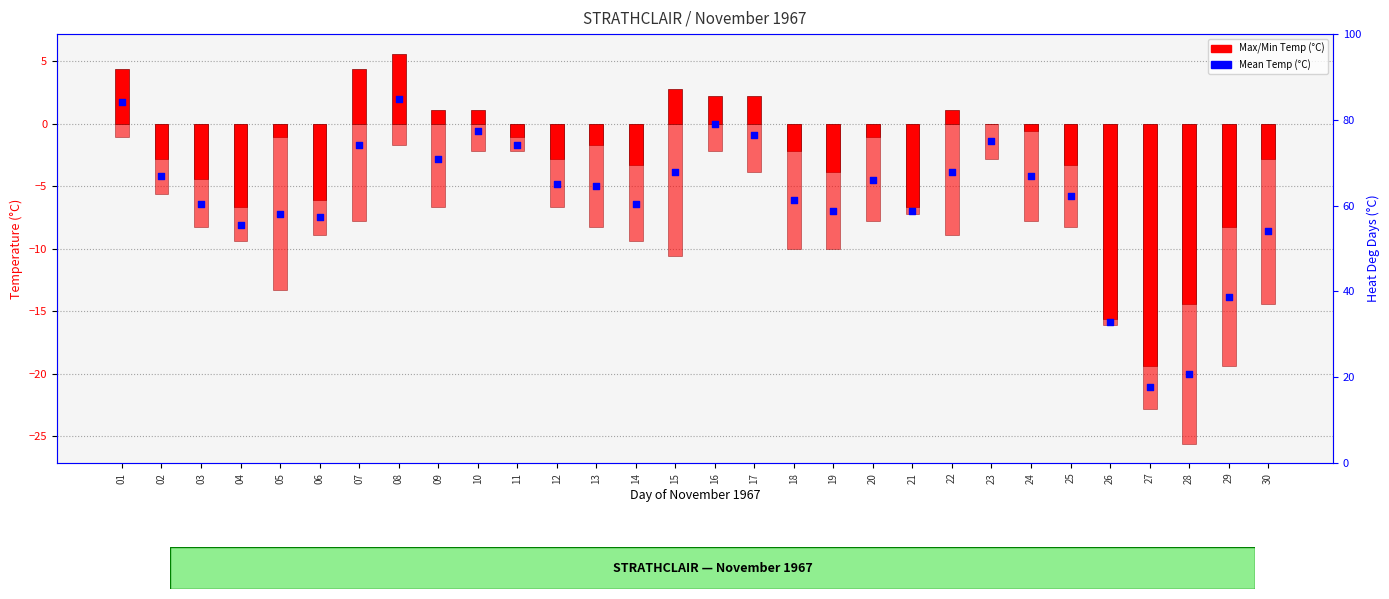

Which series has the widest spread of Y values?

Max Temp (°C)